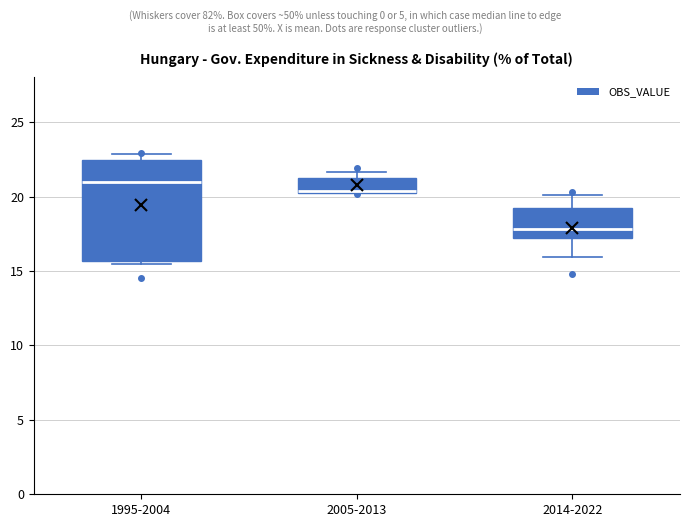

Reading left to right, read every box against the y-axis: the position of its median line, the range the box covers, and the ends of its whiskers. The values are not printed on the chart, so give them approximately, as read against the axis.

1995-2004: median 21.0, box 15.5 to 22.5, whiskers 15.5 (just below the box's lower edge) to 23.0
2005-2013: median 20.5 (drawn on the box's lower edge), box 20.5 to 21.0, whiskers 20.5 to 21.5
2014-2022: median 18.0, box 17.0 to 19.0, whiskers 16.0 to 20.0